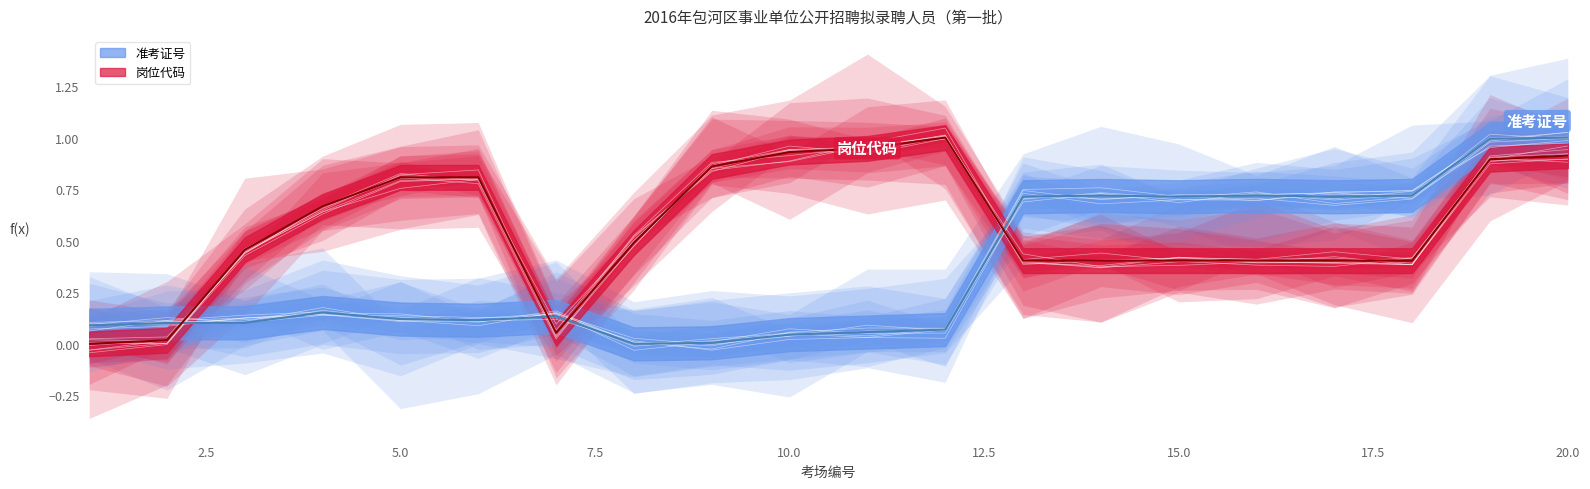

Reading left to right, extract all data points from this chart.

准考证号: 1=0.1	2=0.1	3=0.1	4=0.2	5=0.1	6=0.1	7=0.1	8=0.0	9=0.0	10=0.0	11=0.1	12=0.1	13=0.7	14=0.7	15=0.7	16=0.7	17=0.7	18=0.7	19=1.0	20=1.0
岗位代码: 1=0.0	2=0.0	3=0.5	4=0.7	5=0.8	6=0.8	7=0.1	8=0.5	9=0.9	10=0.9	11=0.9	12=1.0	13=0.4	14=0.4	15=0.4	16=0.4	17=0.4	18=0.4	19=0.9	20=0.9